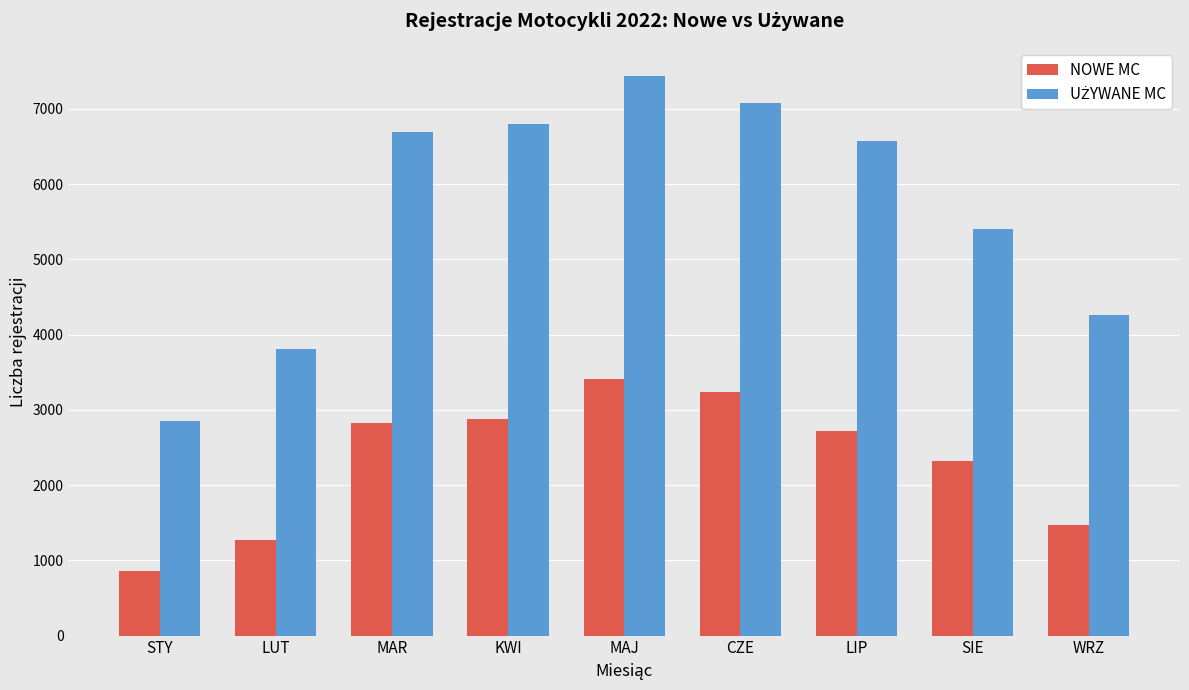

The NOWE MC series shows 5452 at CZE. True or false?

False